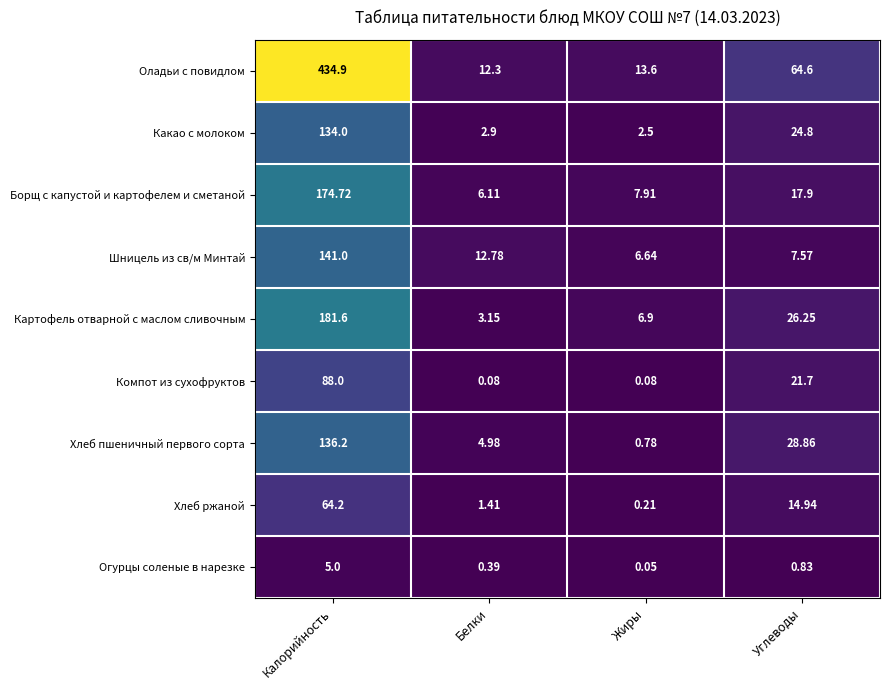

Which series has the widest spread of values?

Оладьи с повидлом